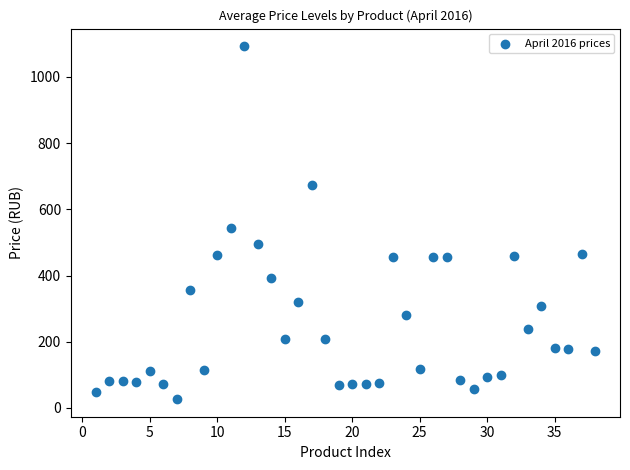

What is the range of Y values (max minus min)?

1066.1